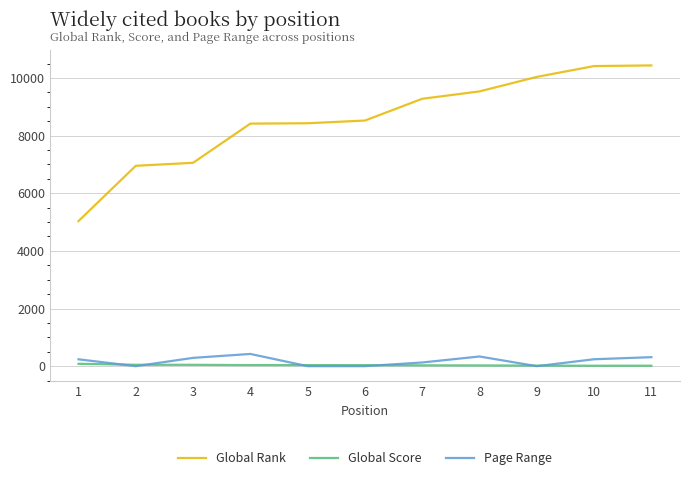

What is the greatest value displayed?

10434